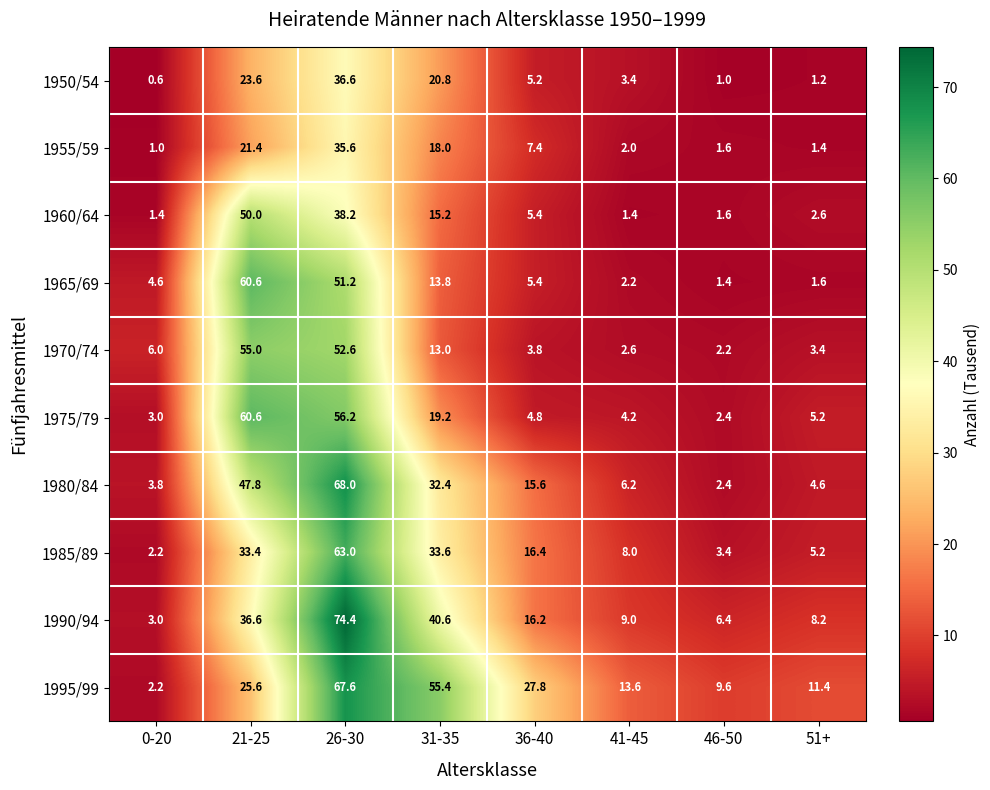

Rank the categories by 1970/74 value from lowest to highest.

46-50, 41-45, 51+, 36-40, 0-20, 31-35, 26-30, 21-25